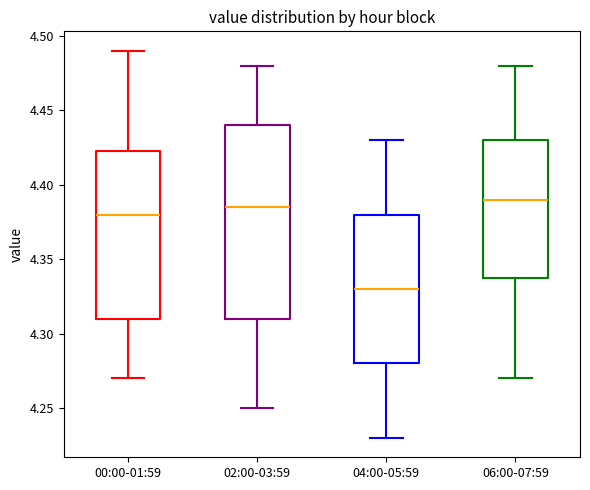

Where does the upper whisker of the box for 06:00-07:59 end on the y-axis? The values are not printed on the chart, so give them approximately, as read against the axis.

4.480